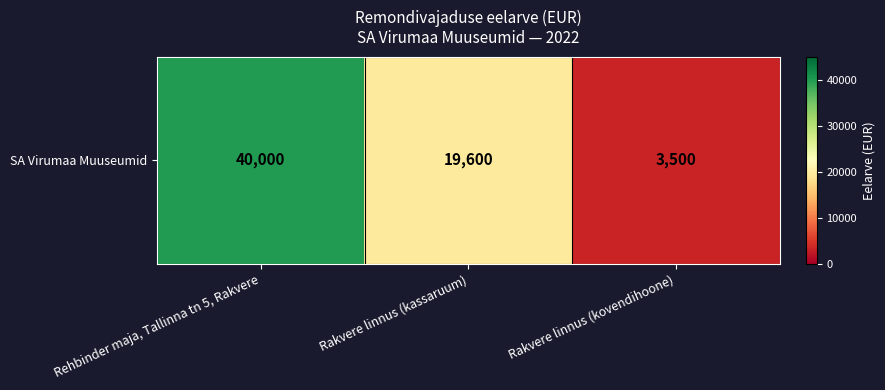

Count the number of values greater than 19600.

1